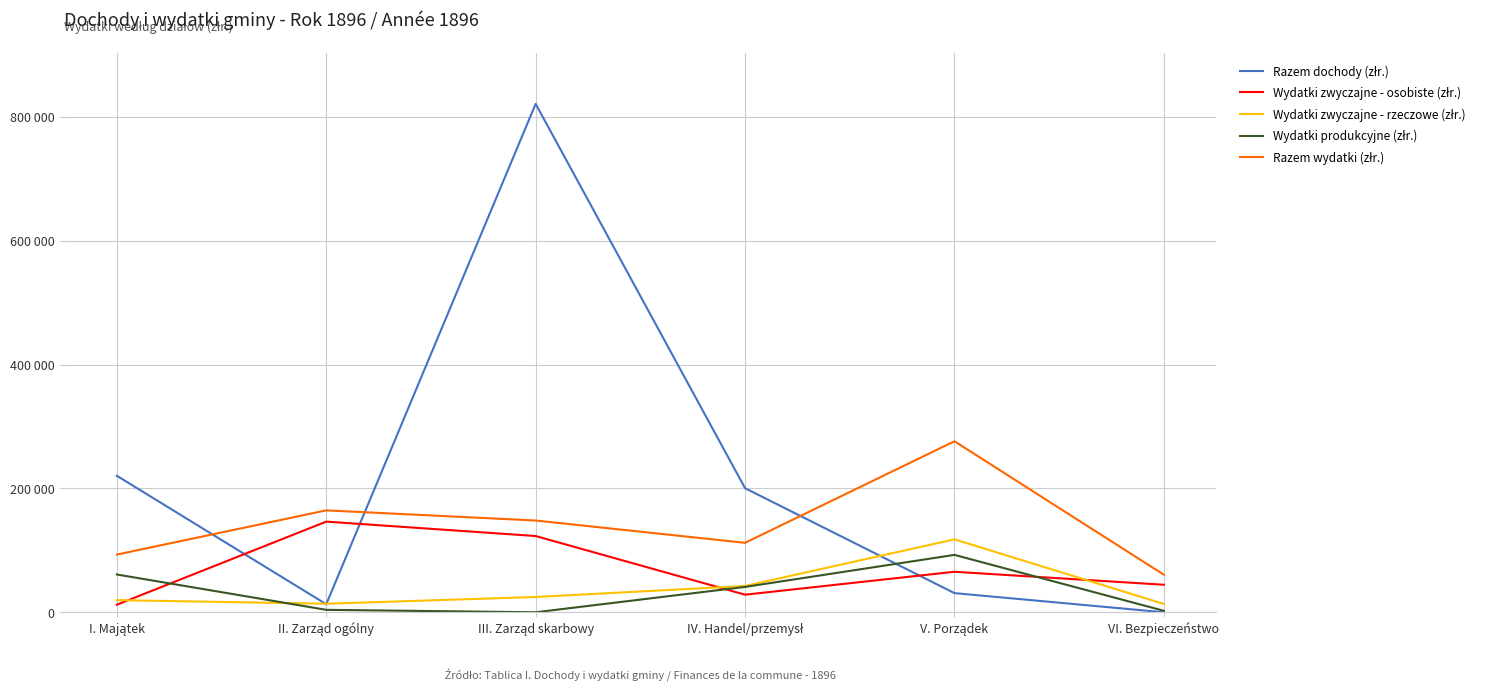

At which label does Wydatki zwyczajne - osobiste (złr.) reach its peak?

II. Zarząd ogólny